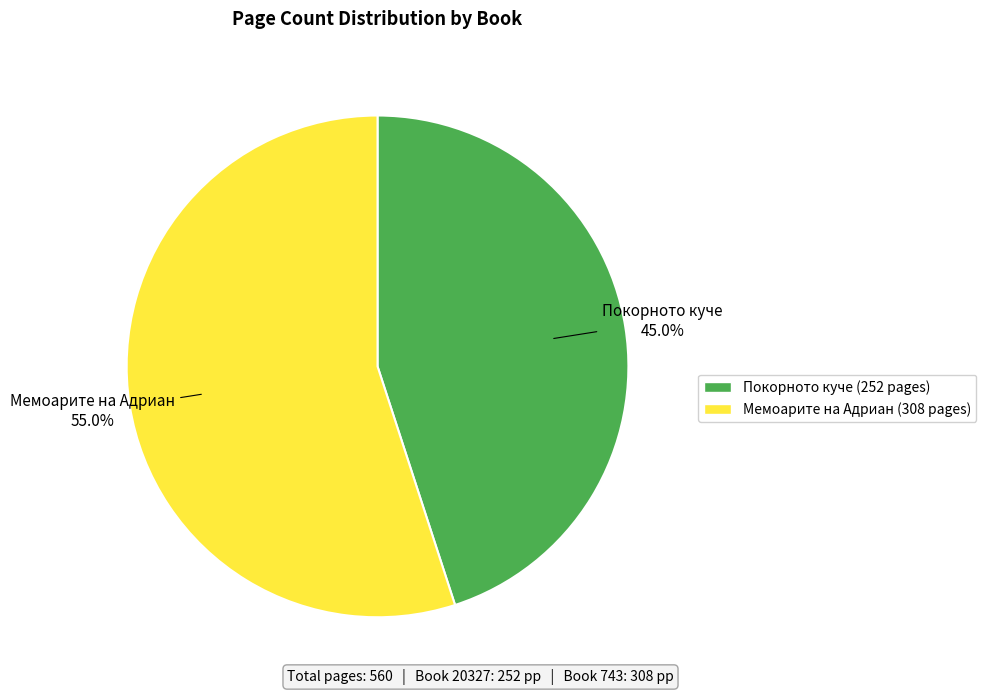

Which slice is the smallest?

Покорното куче (252 pages)